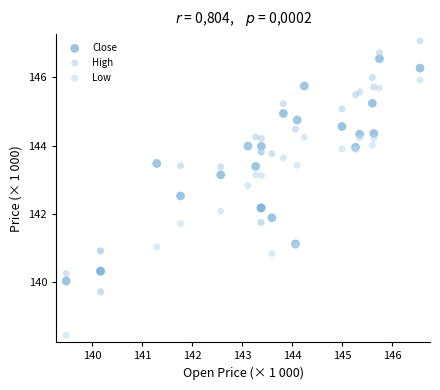

What are all the series names shown in the legend?

Close, High, Low